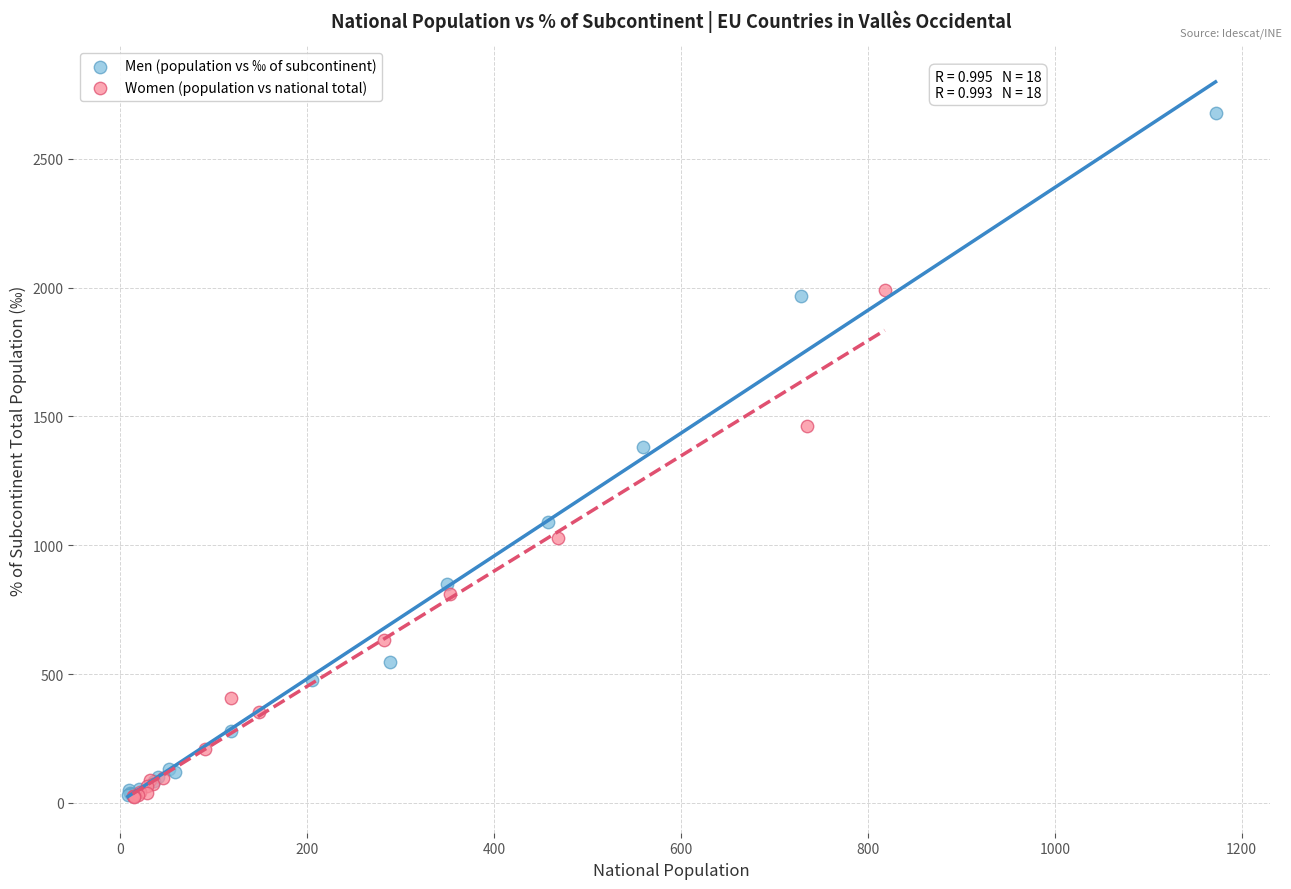

Which series has the widest spread of Y values?

Men (population vs ‰ of subcontinent)